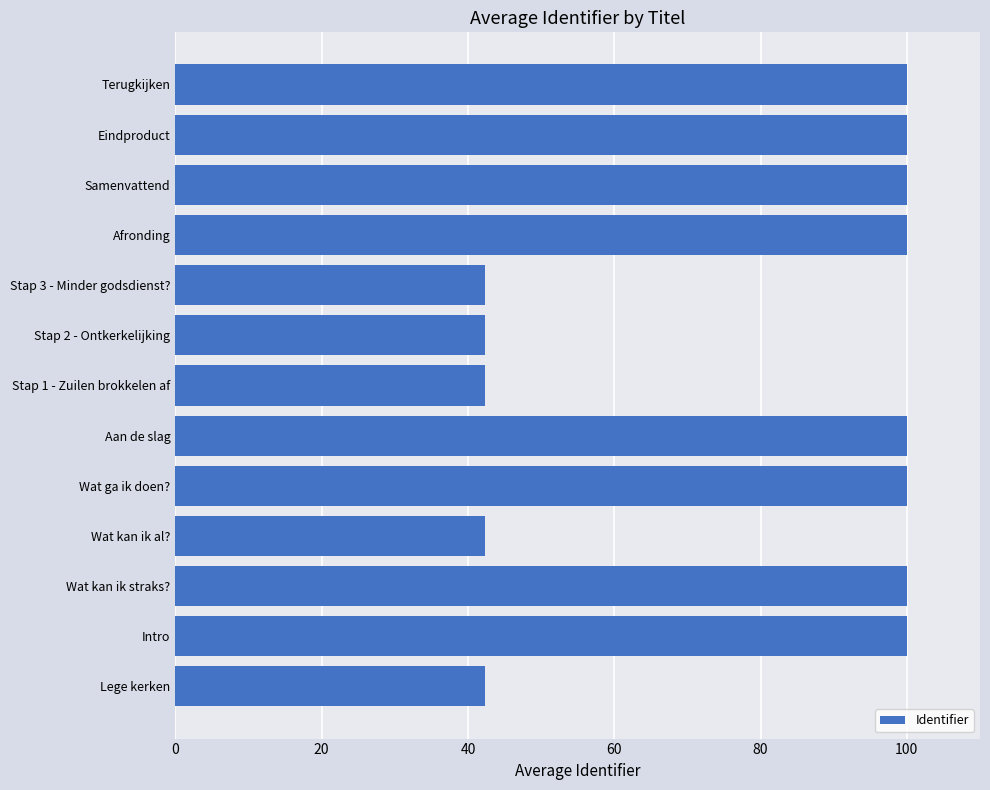

What is the sum of all values?

1011.4